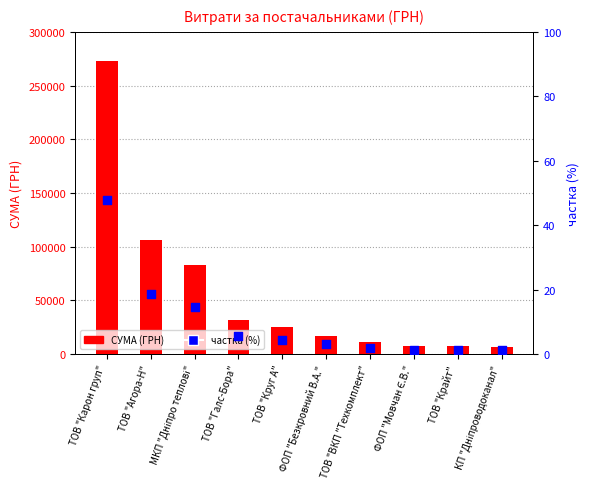

At which category is the sum across all series the highest?

ТОВ "Карон груп"